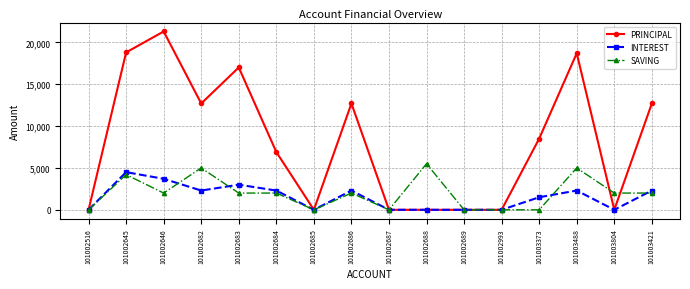

Is the value of PRINCIPAL at 101002645 greater than the value of INTEREST at 101003488?

Yes